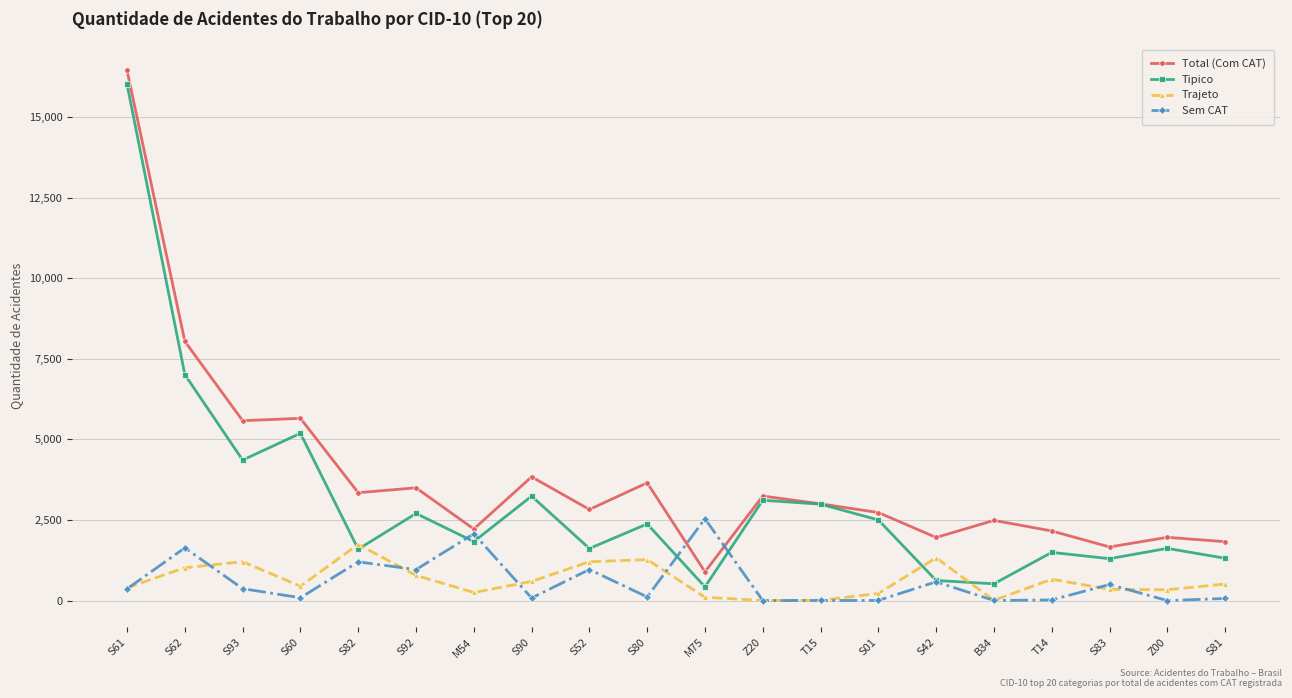

Is it true that Trajeto equals 447 at S60?

True